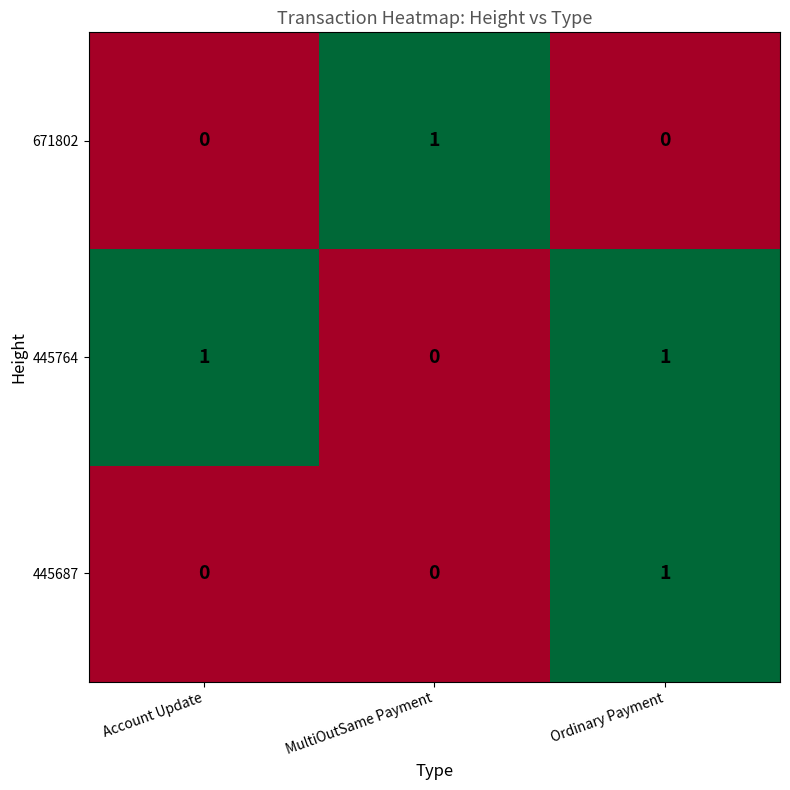

At how many categories does at least one series exceed 0?

3